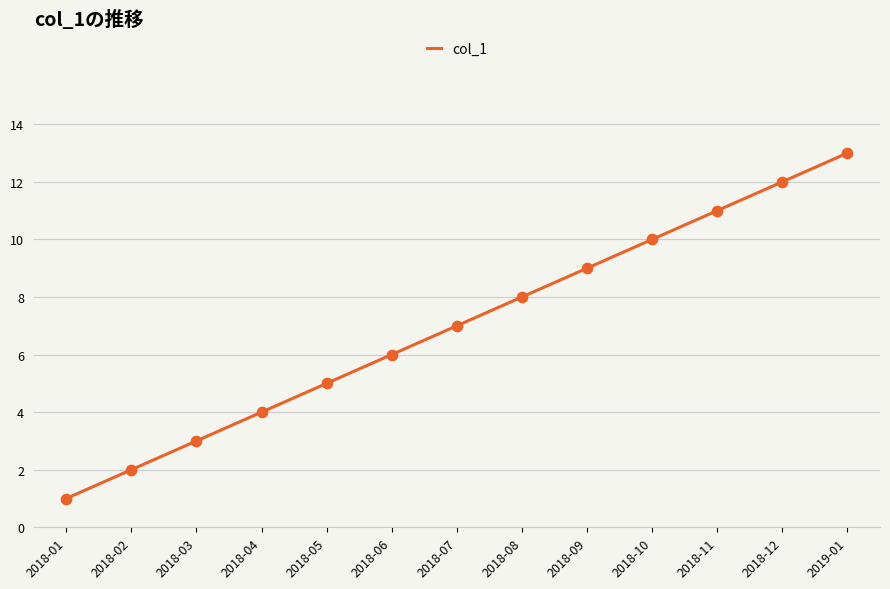

What is the change in value from 2018-01 to 2018-02?

+1